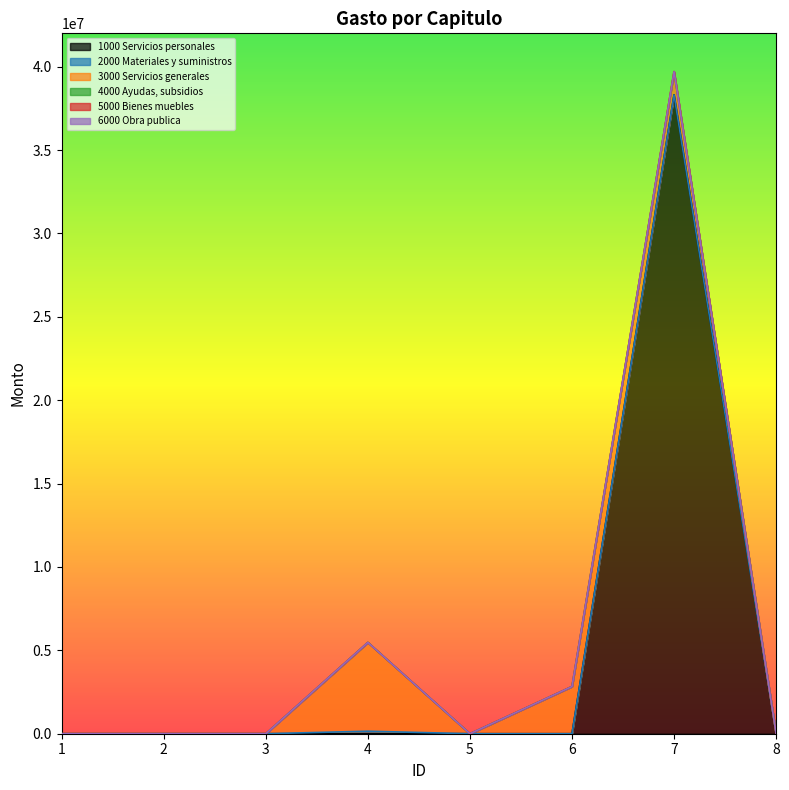

True or false: 6000 Obra publica and 3000 Servicios generales cross at least once.

False